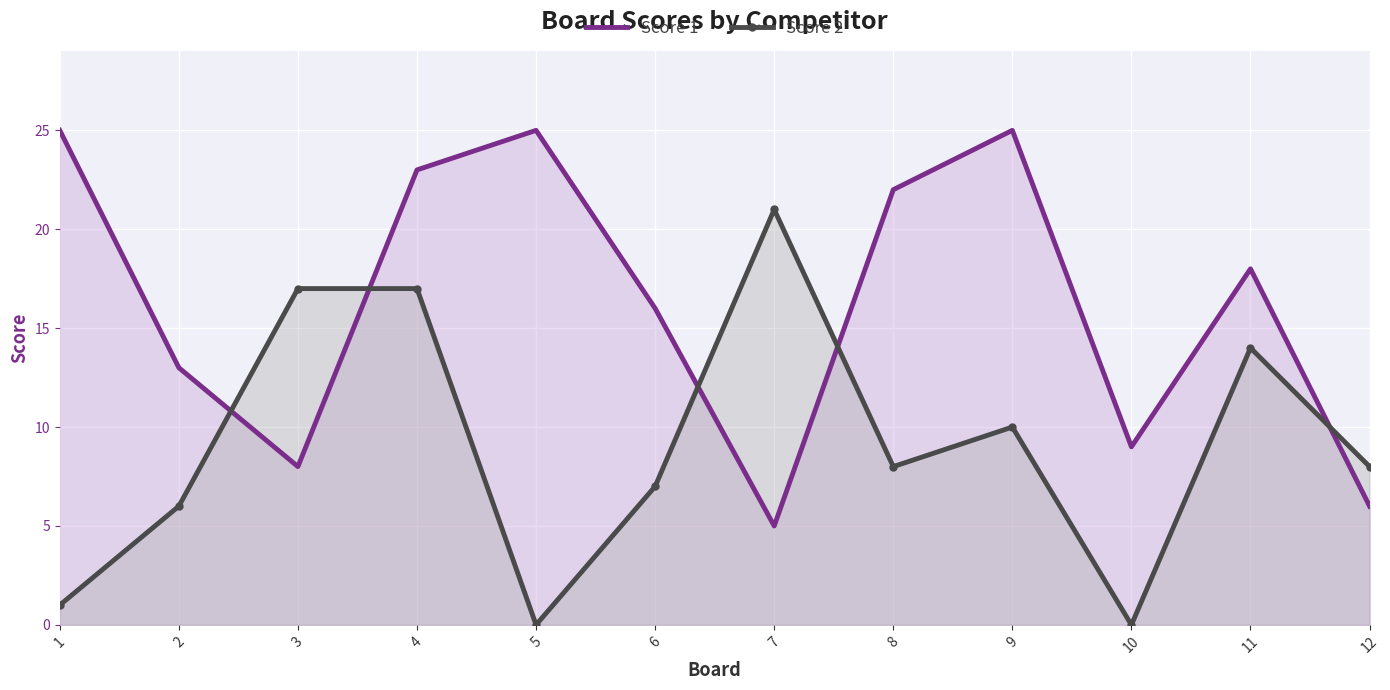

In Score 1, how many points are lower than both neighbors (excluding endpoints)?

3